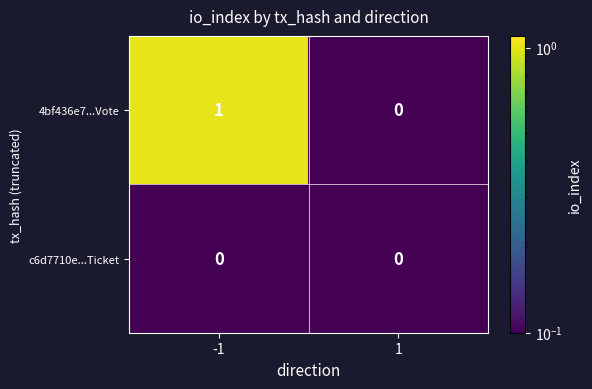

Reading left to right, what are all the values shown in this chart?

4bf436e7...Vote: 1	0
c6d7710e...Ticket: 0	0